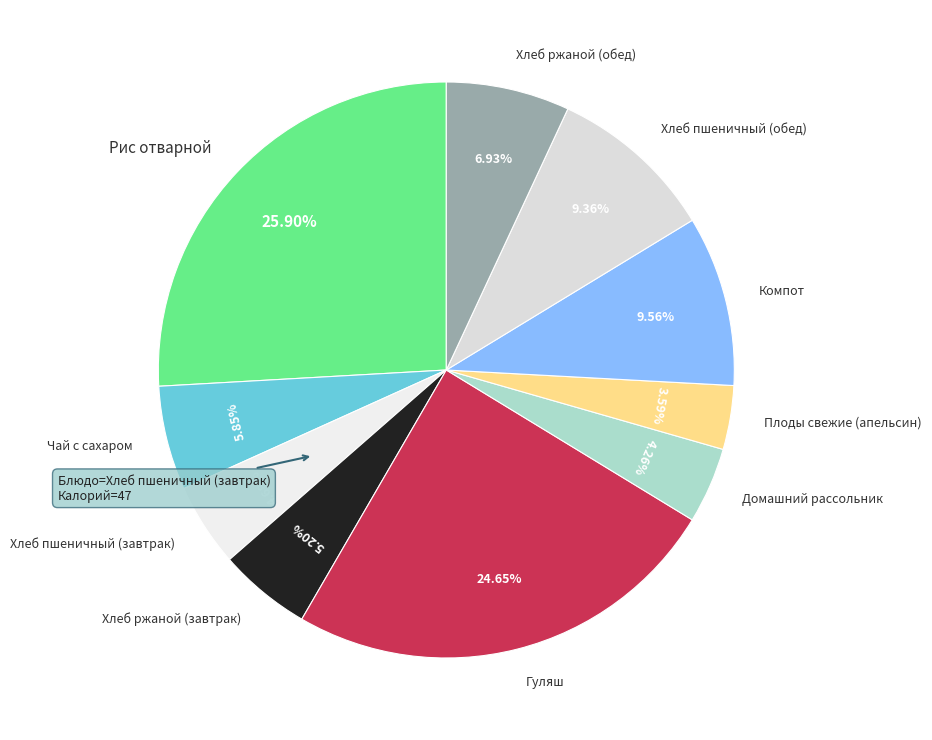

Which slice is the largest?

Рис отварной